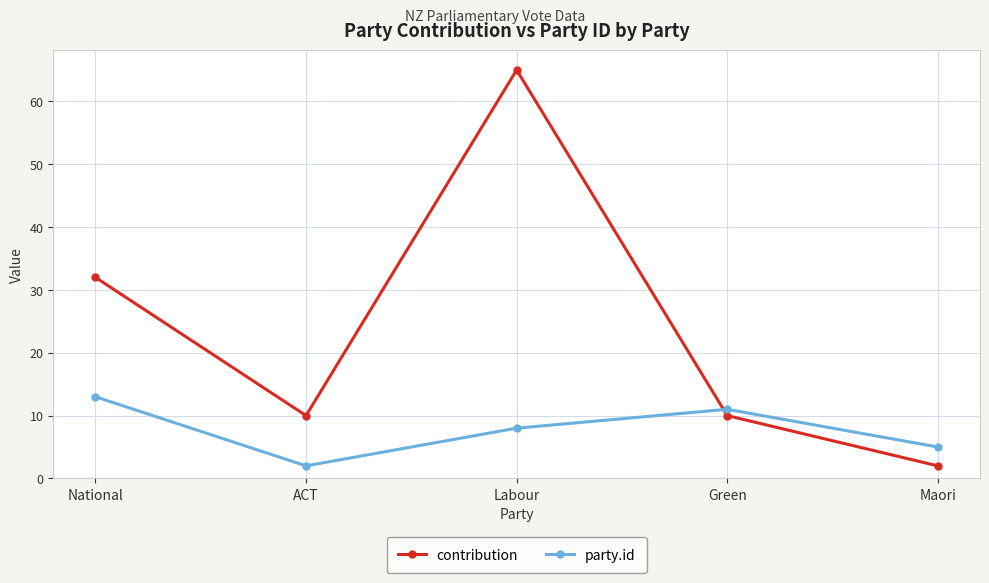

Is the value of contribution at Labour greater than the value of party.id at Maori?

Yes